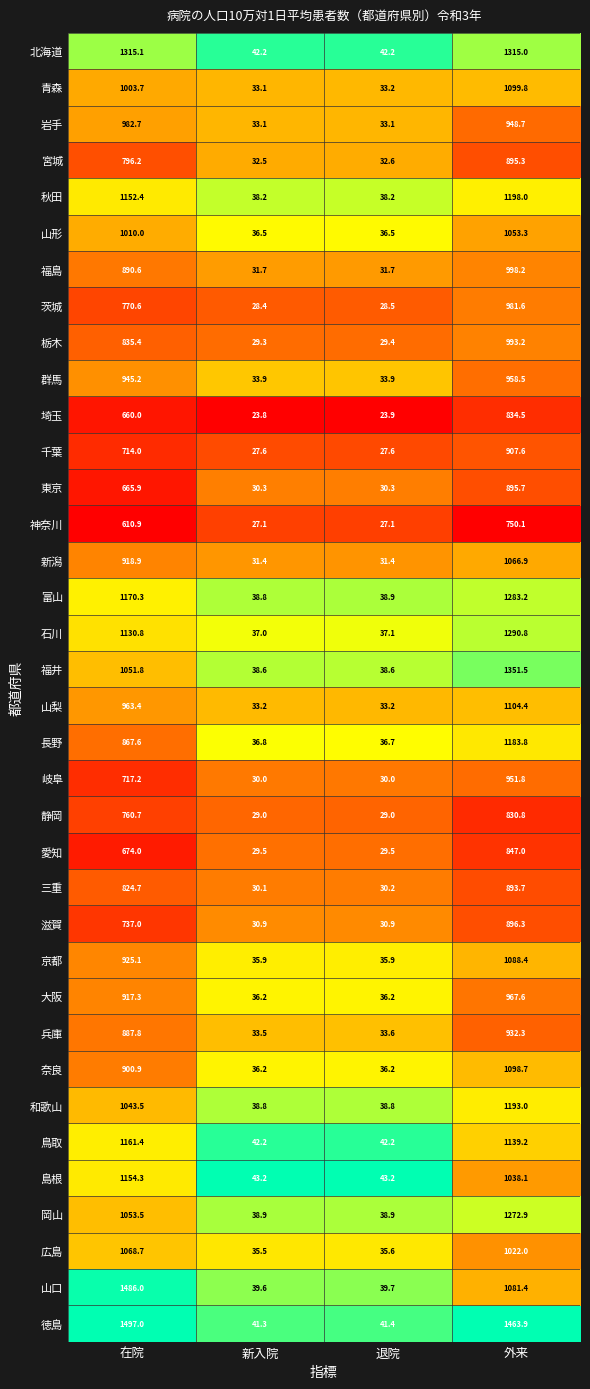

What is the highest value of the 岡山 series?

1272.9